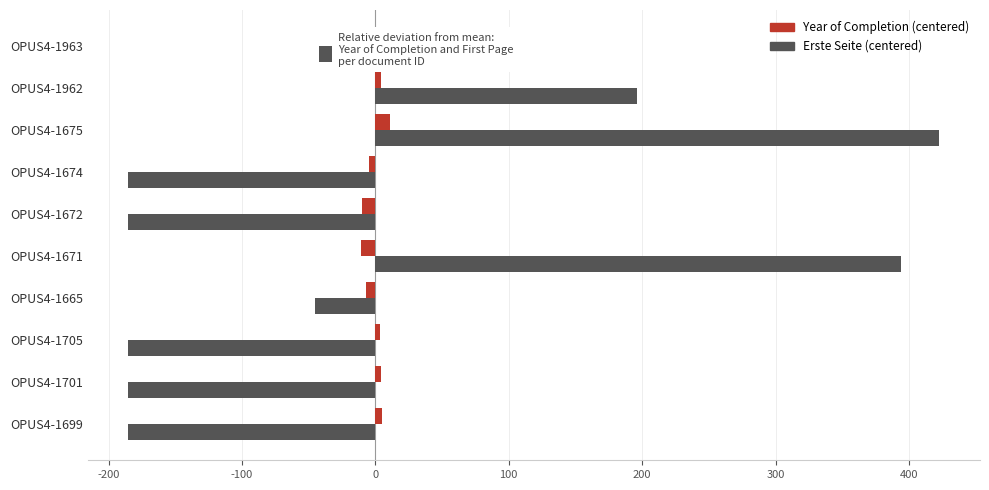

Which series has the widest spread of values?

Erste Seite (centered)